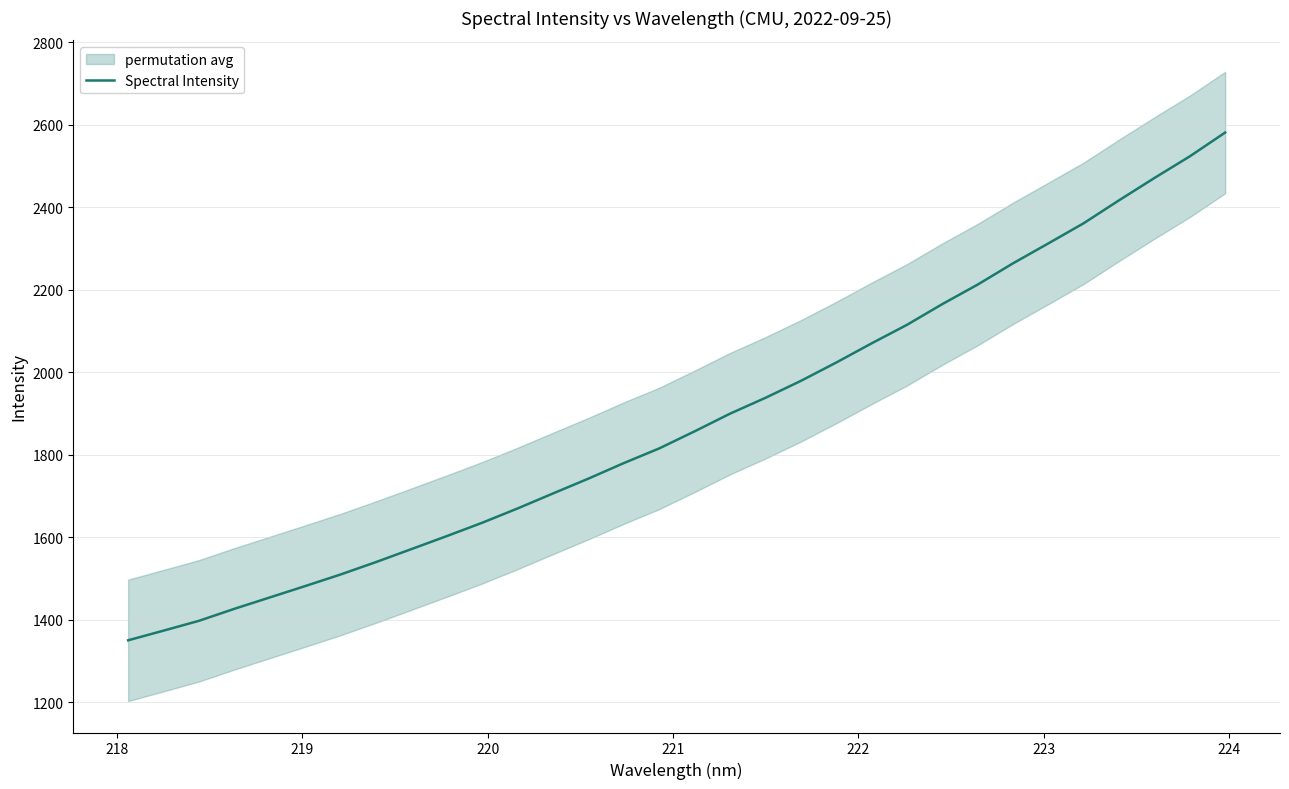

What is the minimum value for Spectral Intensity?

1349.9